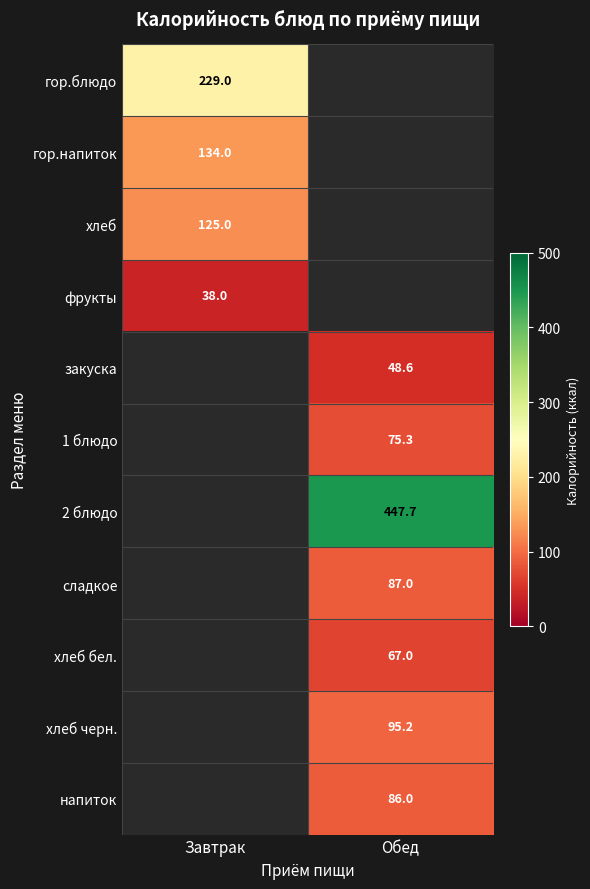

Is the value of 2 блюдо at Обед greater than the value of гор.блюдо at Завтрак?

Yes